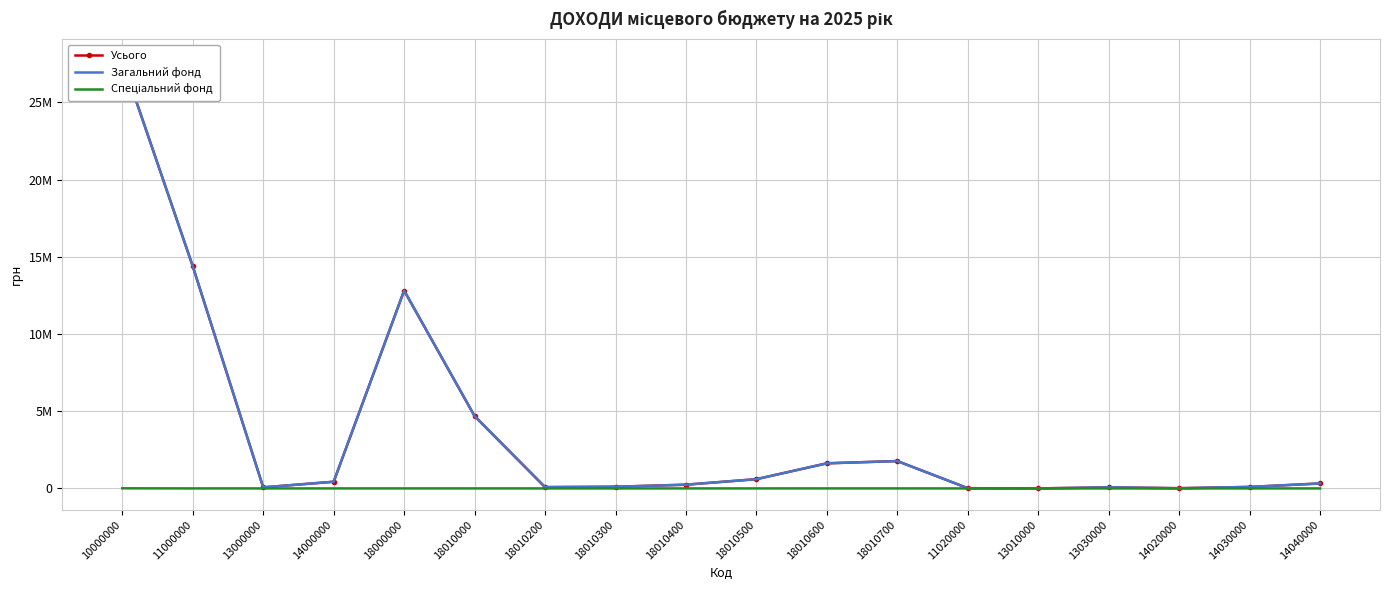

True or false: Спеціальний фонд and Усього cross at least once.

False